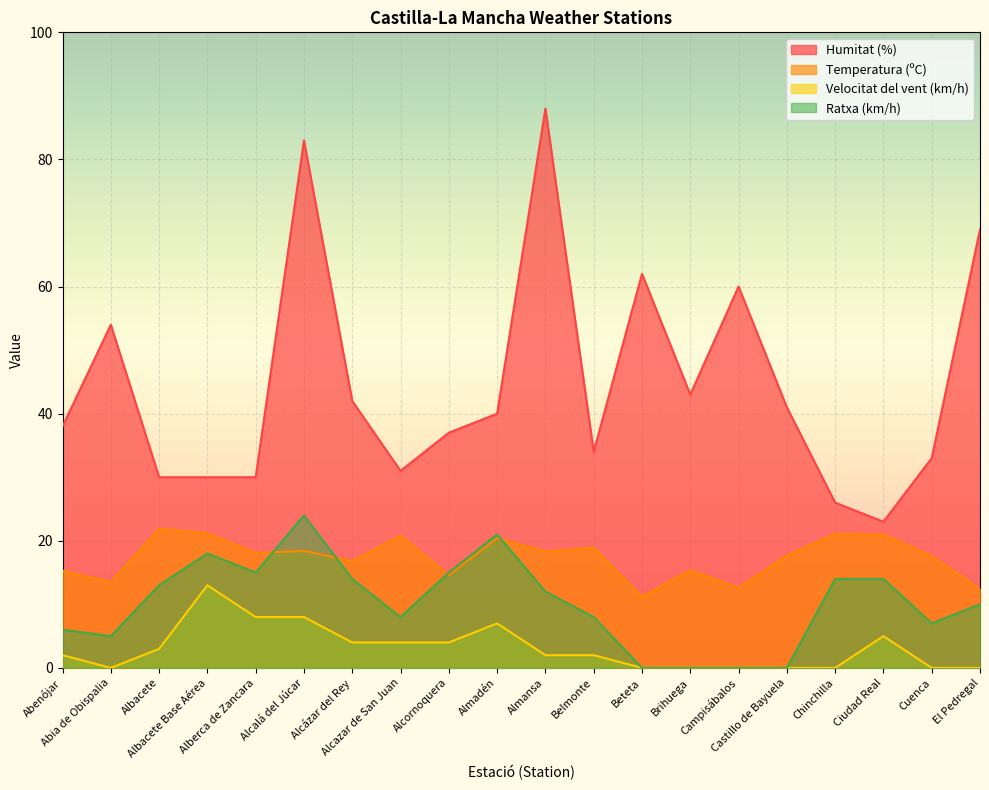

List the series in order of their peak value, lowest first.

Velocitat del vent (km/h), Temperatura (ºC), Ratxa (km/h), Humitat (%)